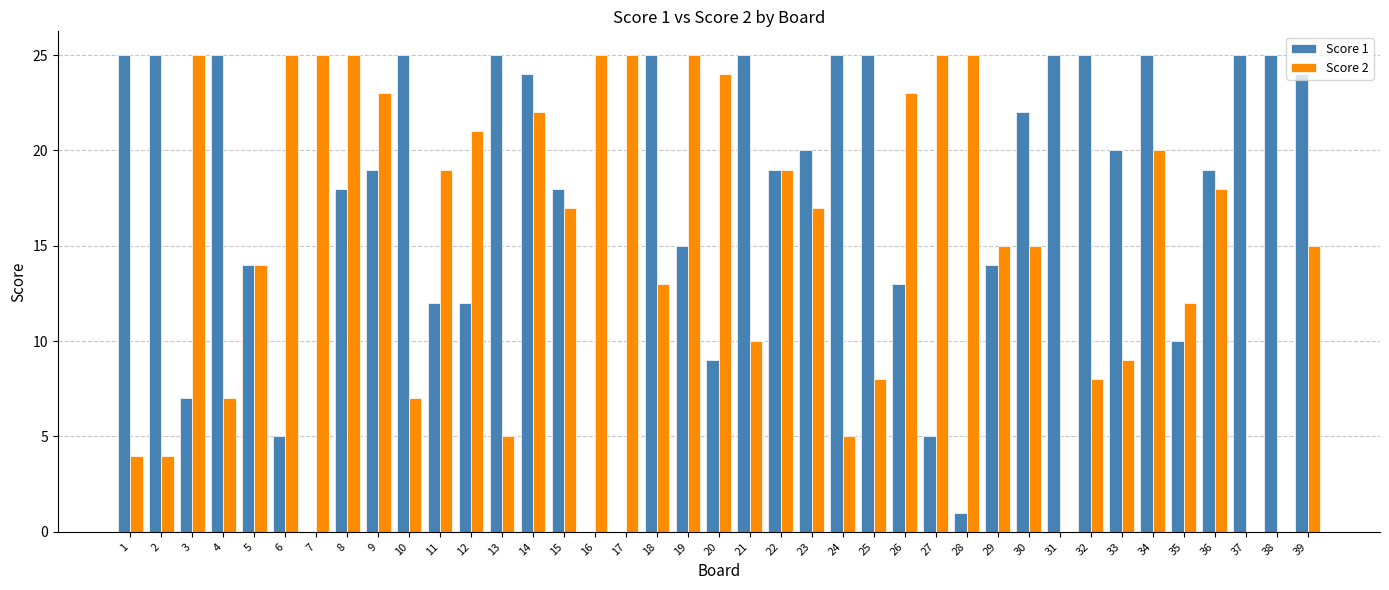

True or false: Score 1 has a value of 25 at 13.

True